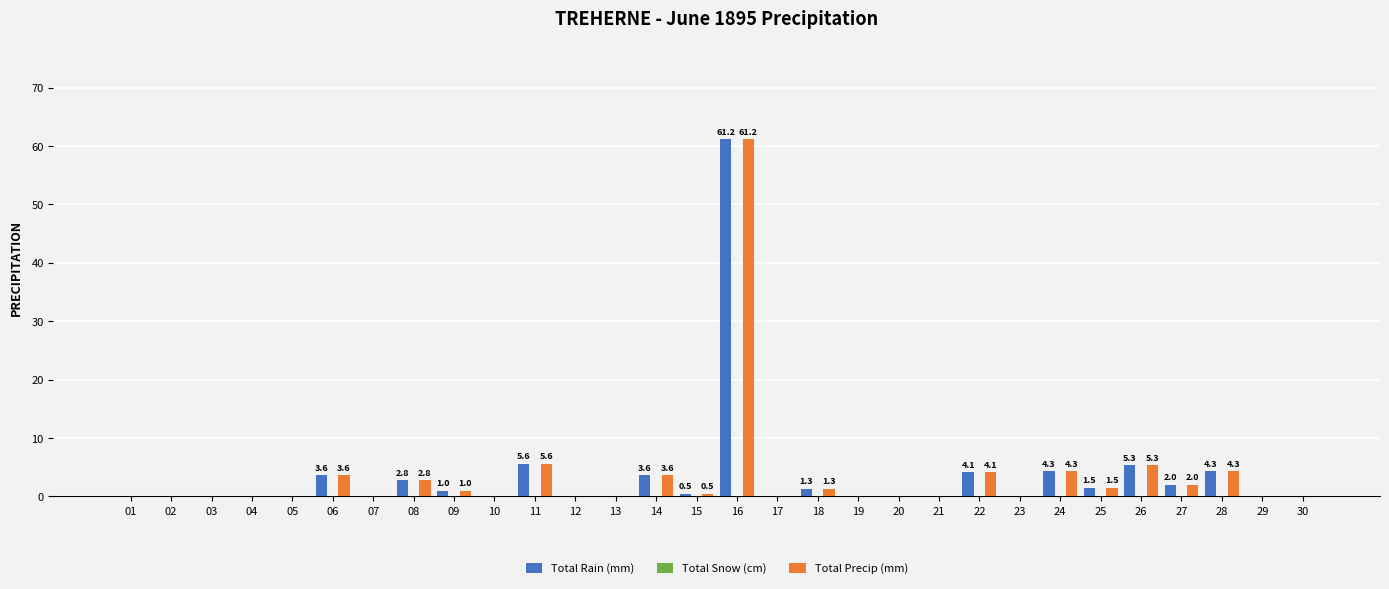

The Total Precip (mm) series shows 2.8 at 08. True or false?

True